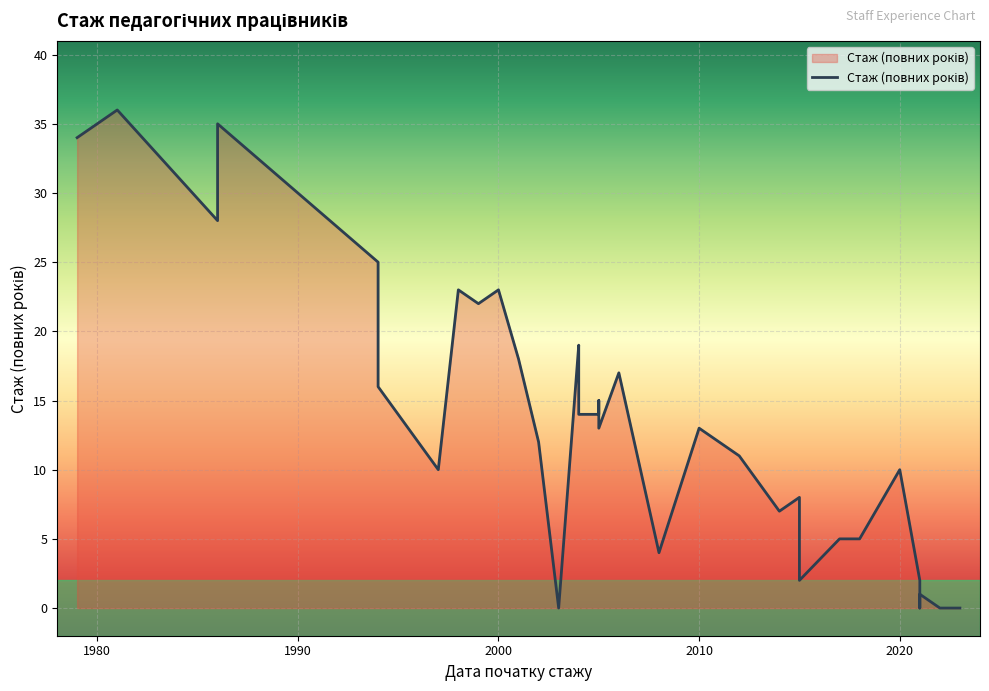

What is the sum of the values at 2015-03-02 and 2021-09-01?

8